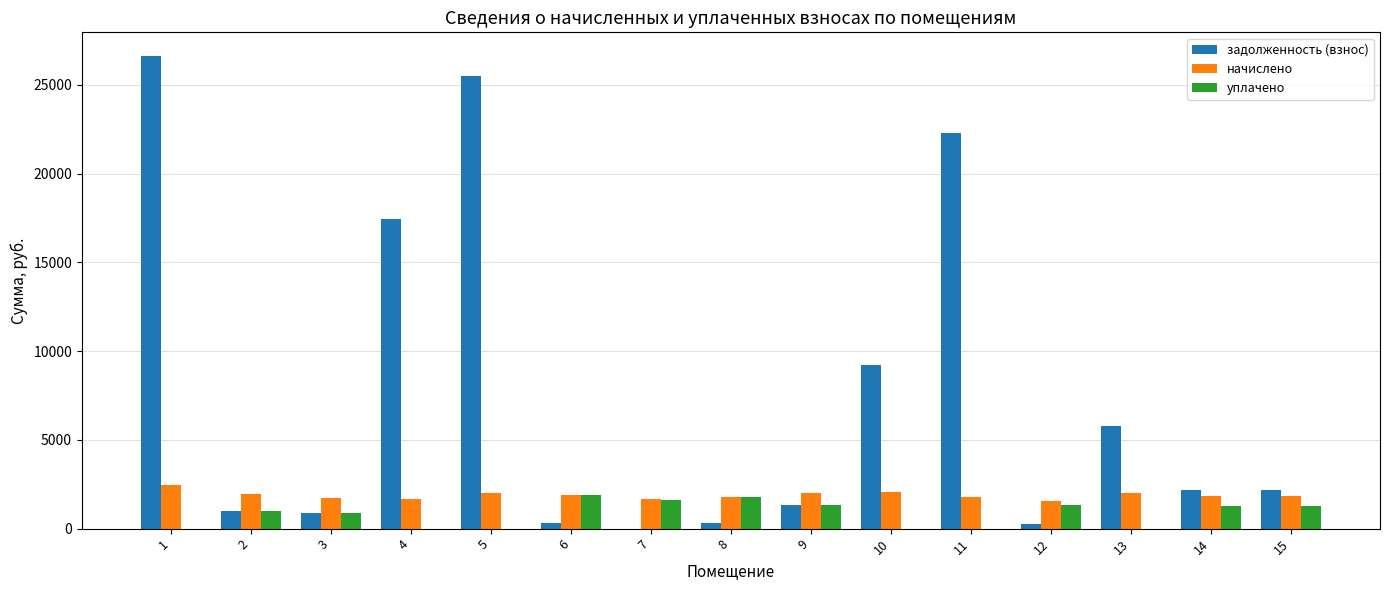

At which label does задолженность (взнос) first exceed 2179?

1